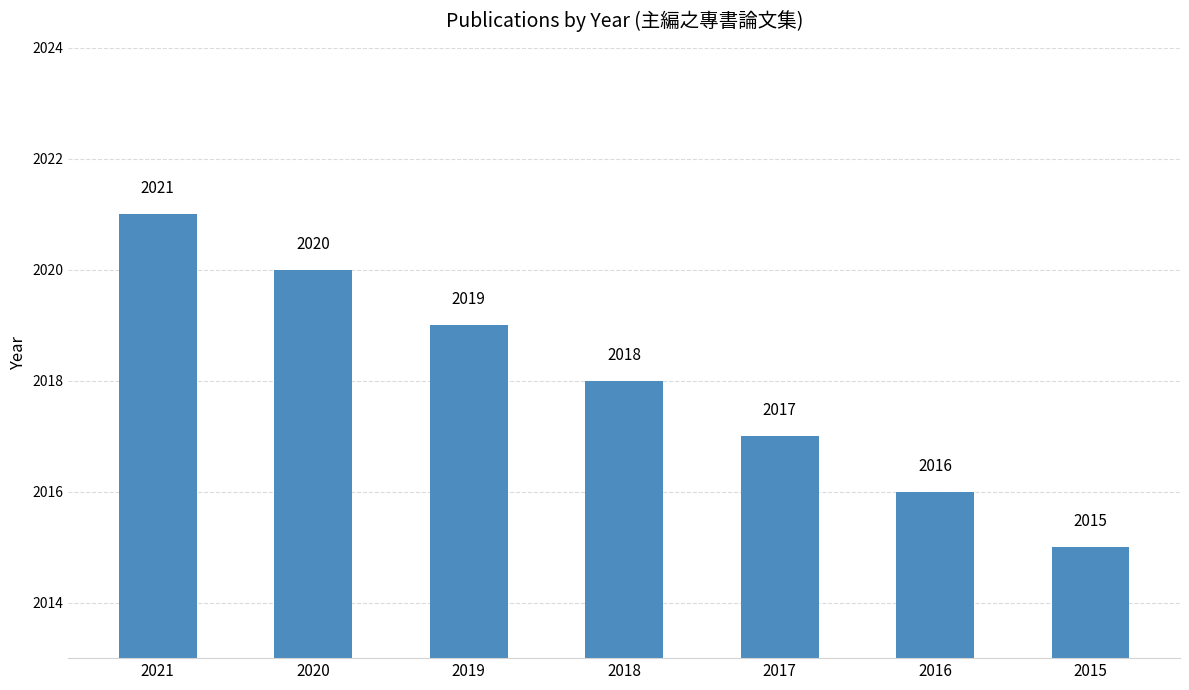

List the labels in order of value, smallest first.

2015, 2016, 2017, 2018, 2019, 2020, 2021